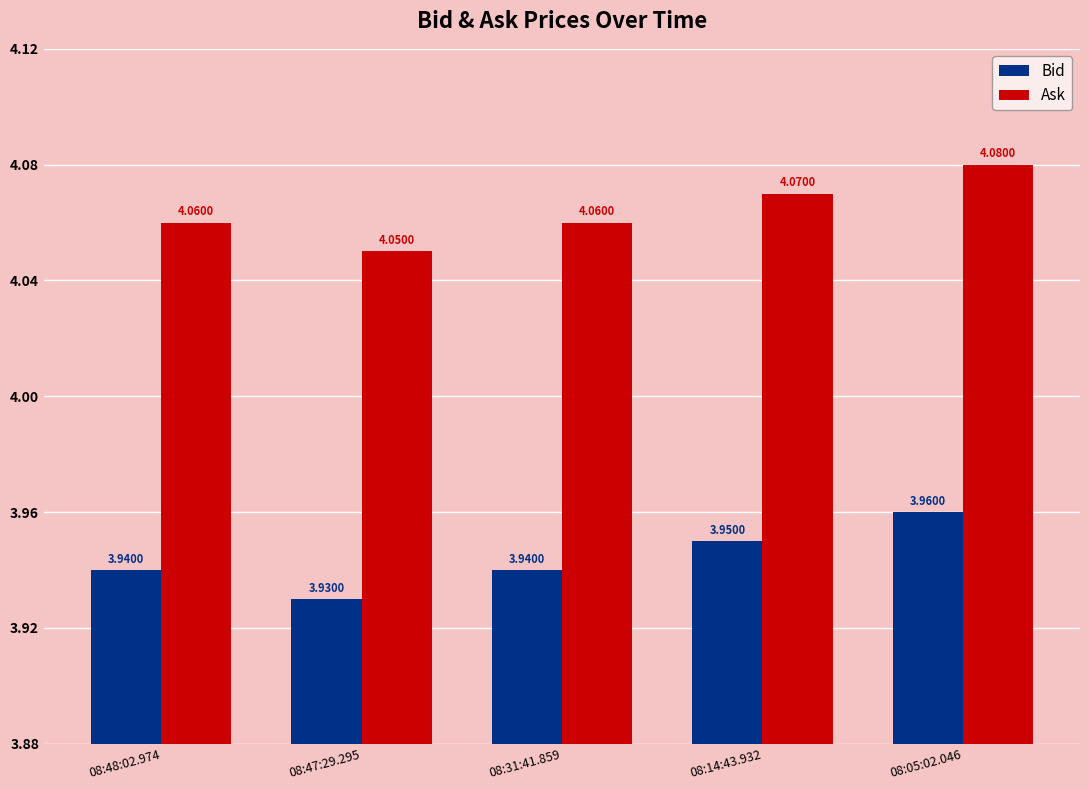

Which series has the largest total across all categories?

Ask